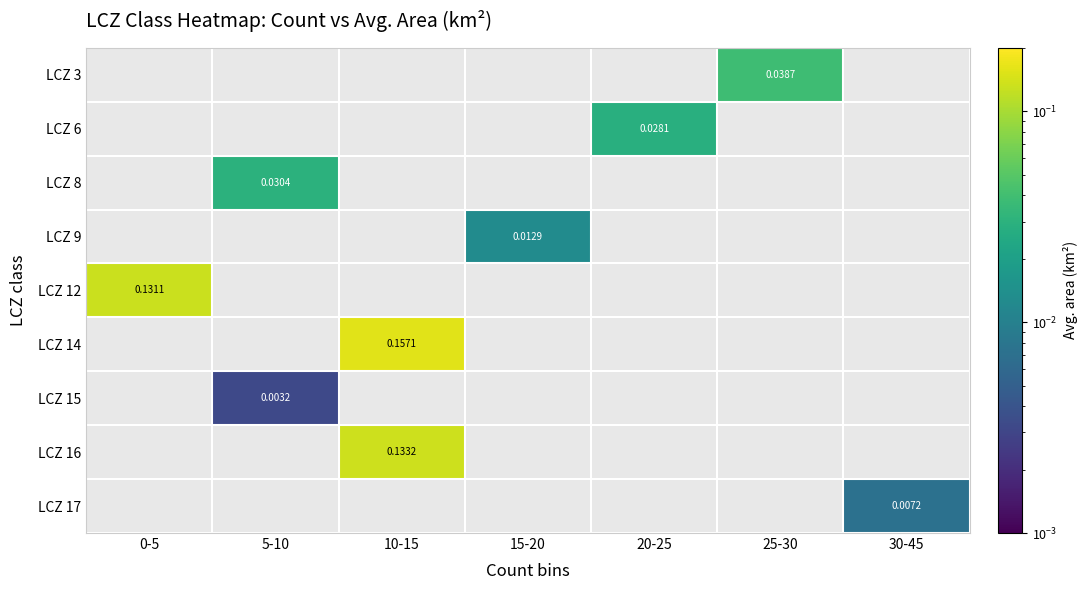

How many distinct data groups are displayed?

9